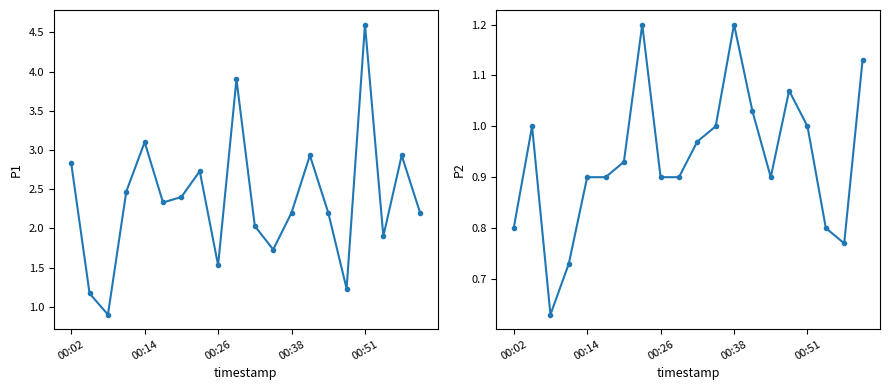

What is the sum of all P1 values?

47.3